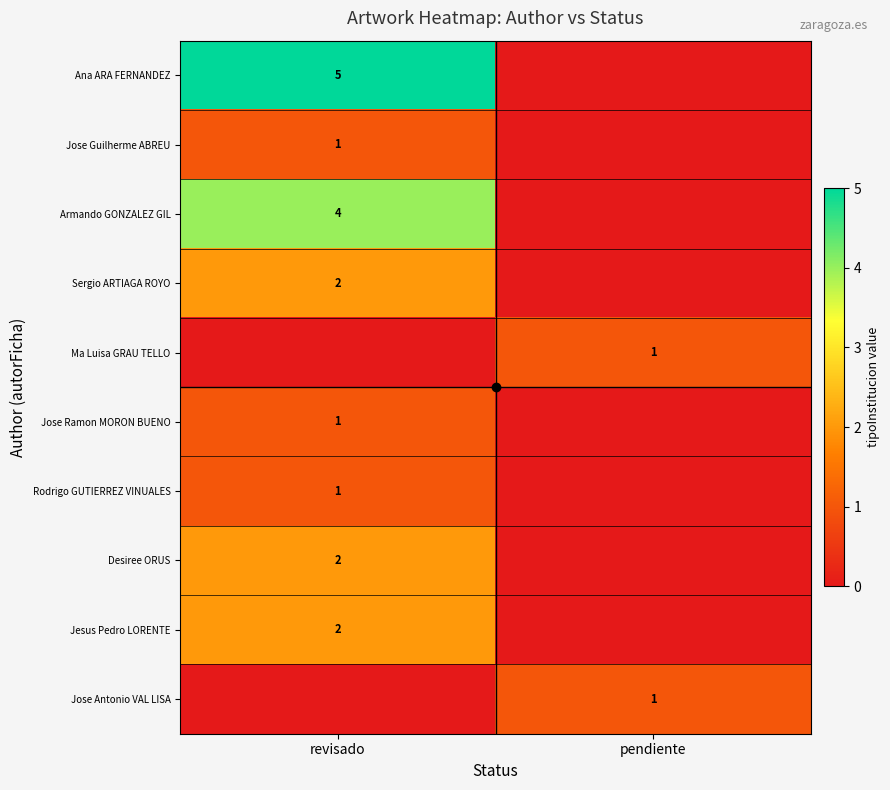

Is it true that Rodrigo GUTIERREZ VINUALES equals 1 at revisado?

True